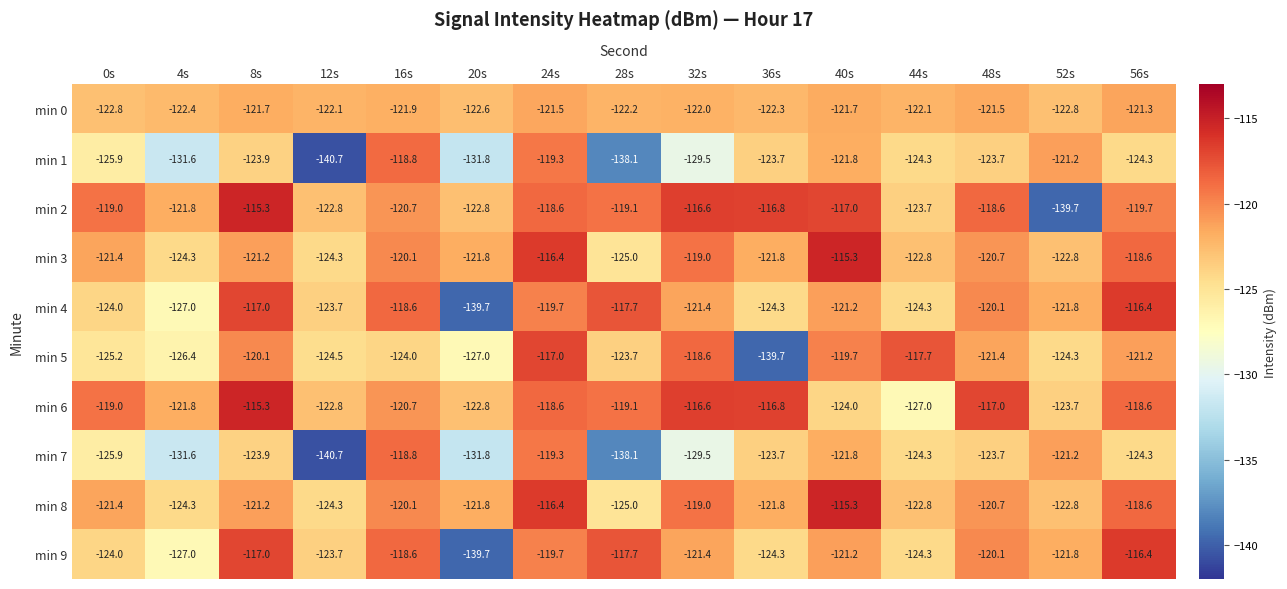

At how many categories does at least one series exceed -125?

15